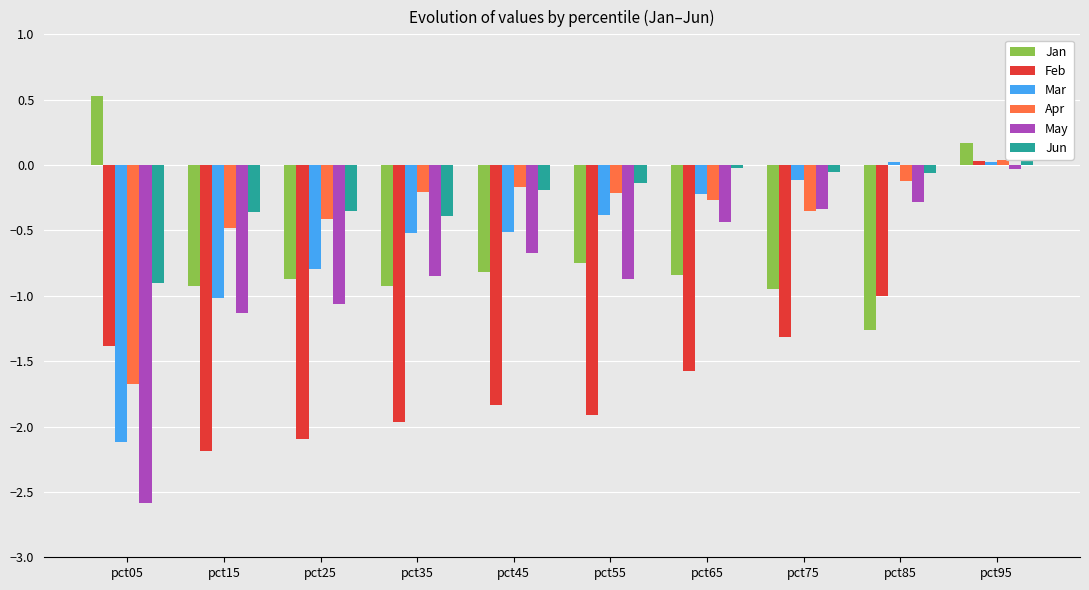

True or false: Jun has a value of -0.1 at pct75.

False